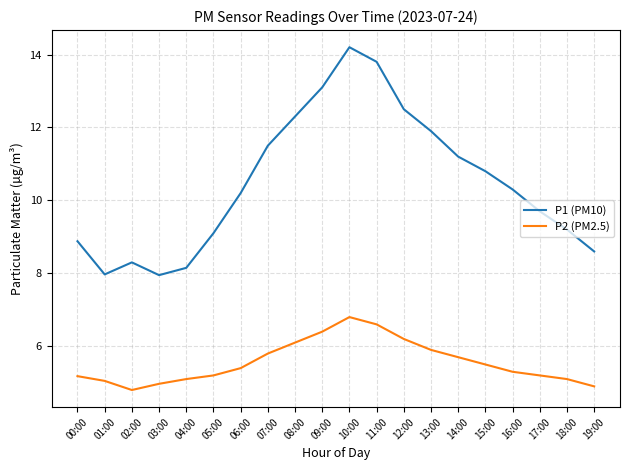

Rank the series by their average value, from highest to lowest.

P1 (PM10), P2 (PM2.5)